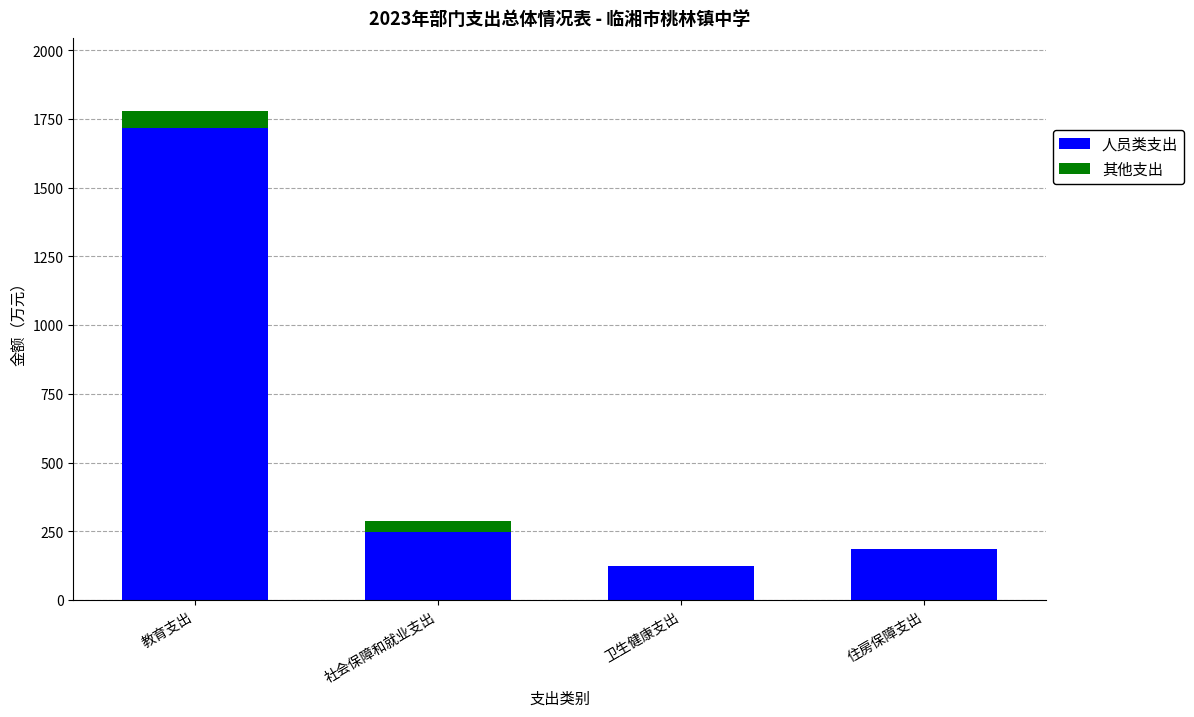

Read the 人员类支出 value at 教育支出.

1717.8